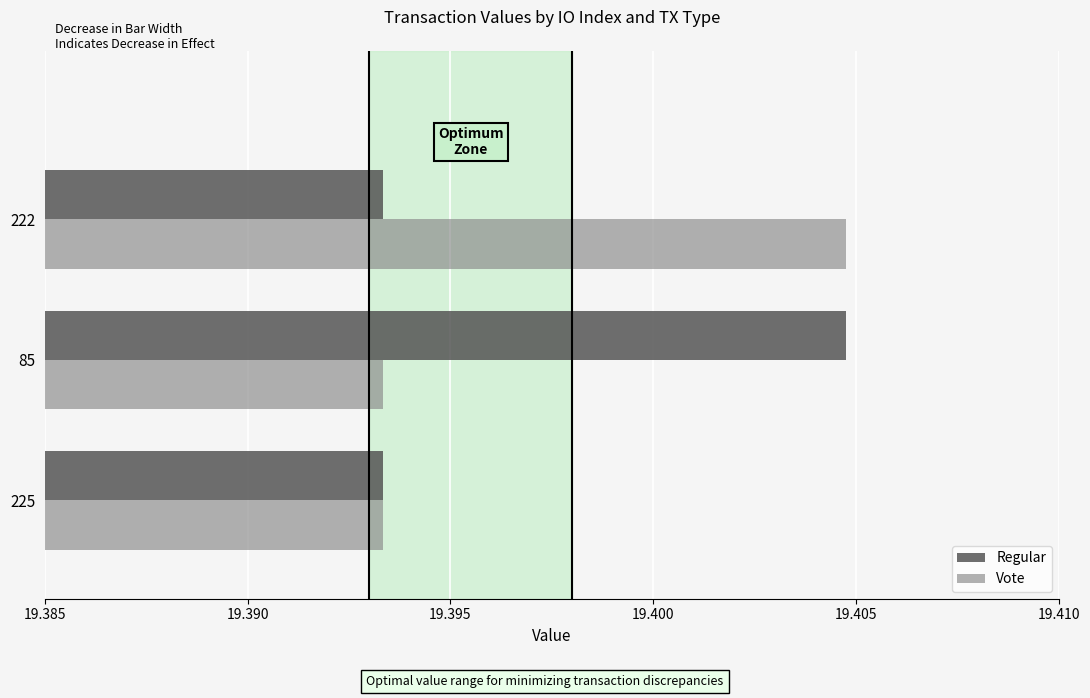

At how many categories does at least one series exceed 19?

3